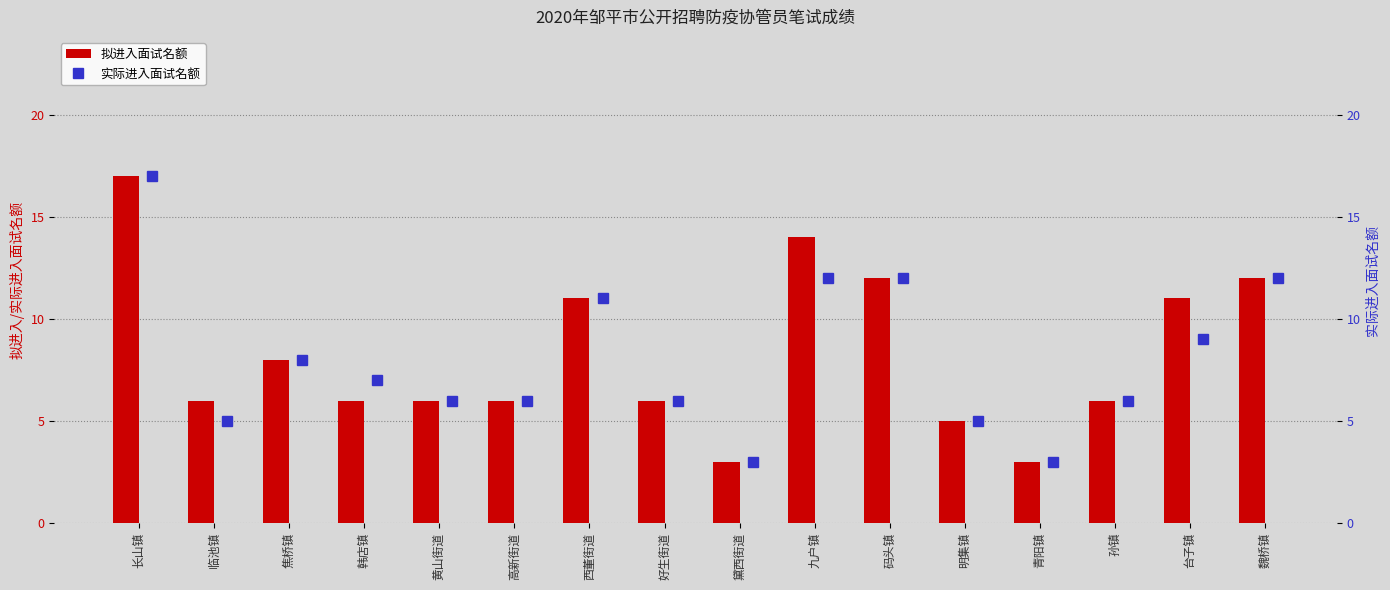

Rank the series by their average value, from highest to lowest.

拟进入面试名额, 实际进入面试名额